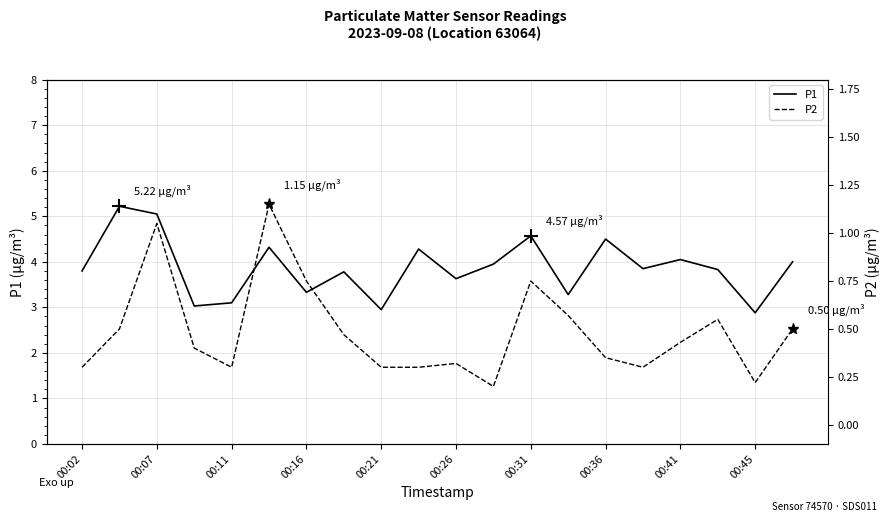

Does the chart have visible grid lines?

Yes